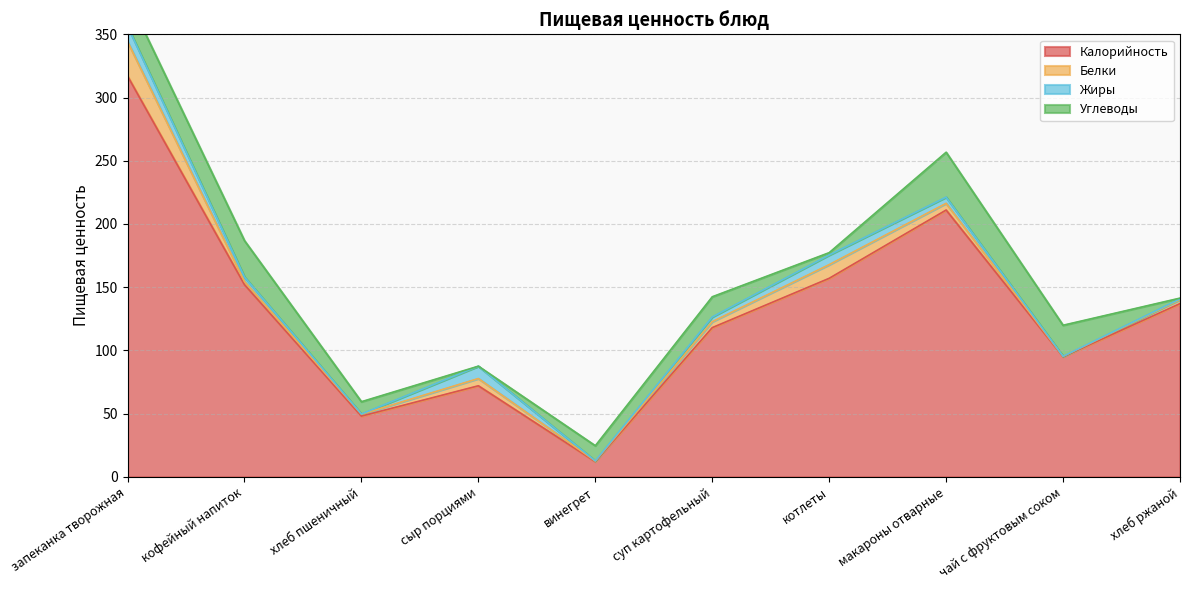

True or false: Калорийность and Жиры intersect in this chart.

False